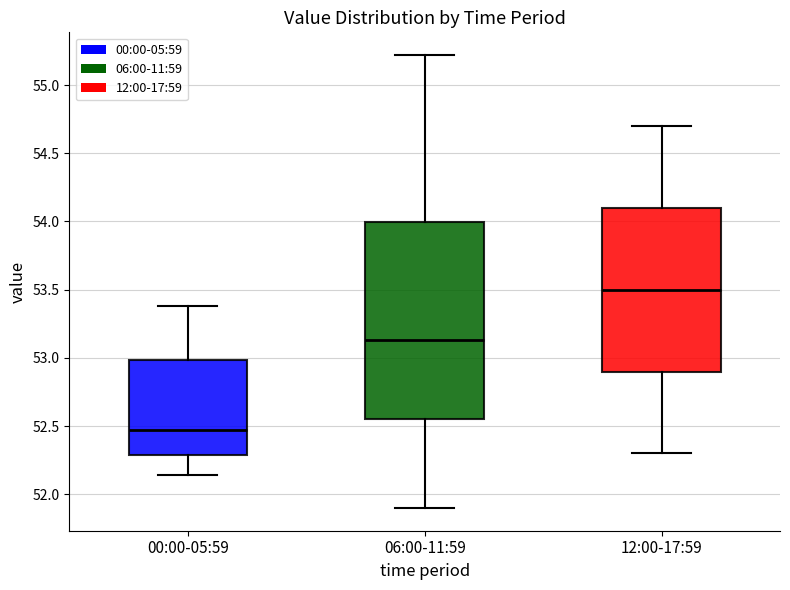

Where is the lower edge of the box for 12:00-17:59 on the y-axis? The values are not printed on the chart, so give them approximately, as read against the axis.

52.90